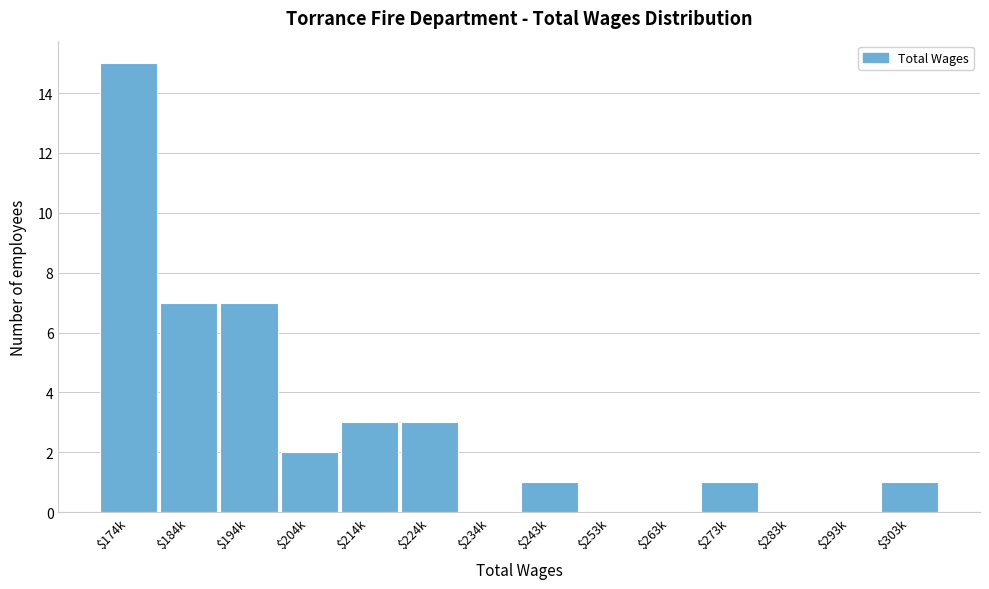

What is the sum of all values?

40